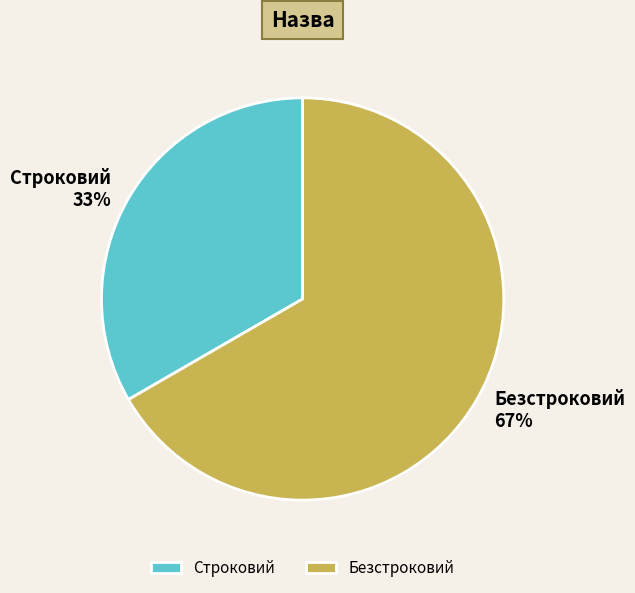

To the nearest percent, what portion does Безстроковий represent?

67%